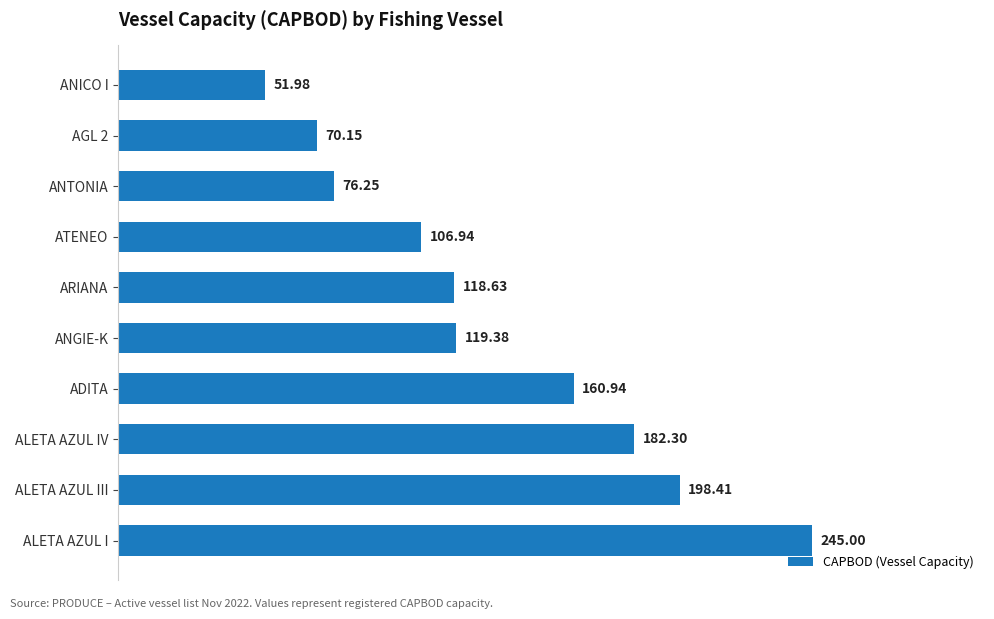

At which label is the value closest to 148?

ADITA